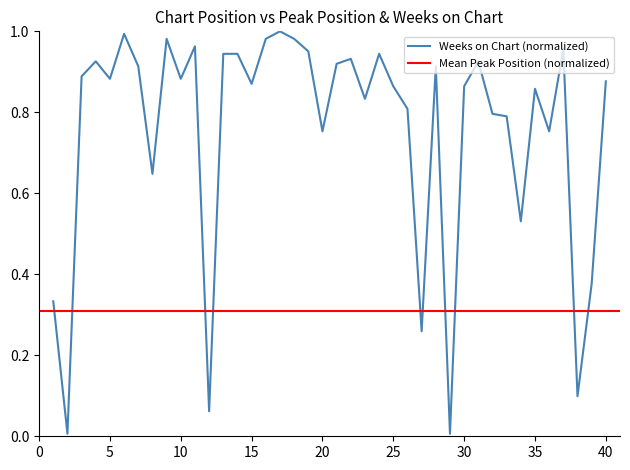

Rank the categories by value from highest to lowest.

17, 6, 9, 16, 18, 11, 37, 19, 13, 14, 24, 22, 4, 31, 21, 7, 28, 3, 5, 10, 40, 15, 25, 30, 35, 23, 26, 32, 33, 20, 36, 8, 34, 39, 1, 27, 38, 12, 2, 29